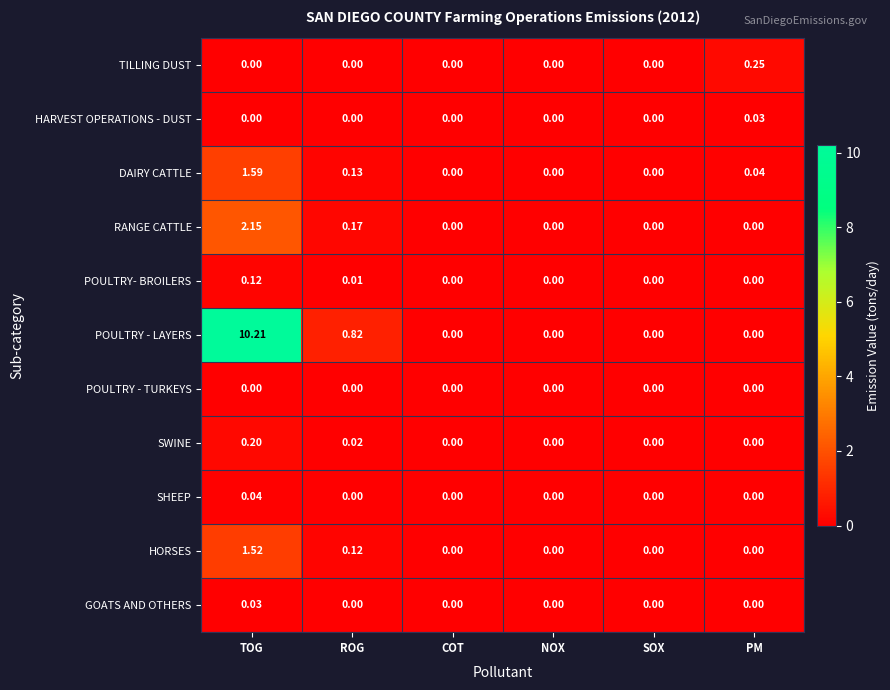

Between TOG and NOX, which series saw the biggest shift?

POULTRY - LAYERS